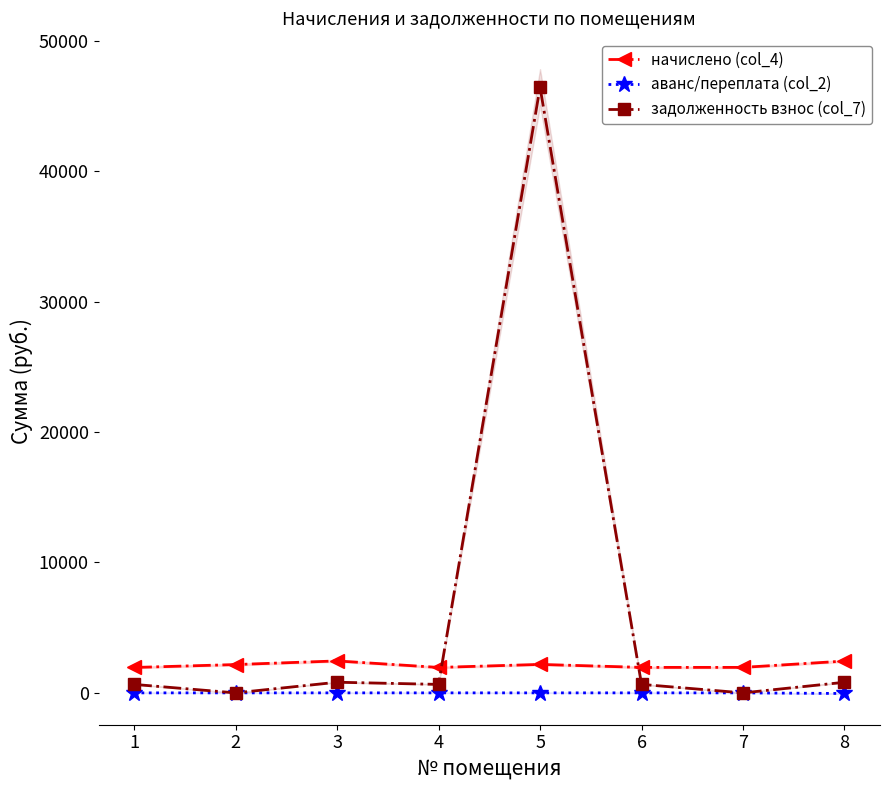

What is the value of the начислено (col_4) point at the 1st from the left?

1946.6